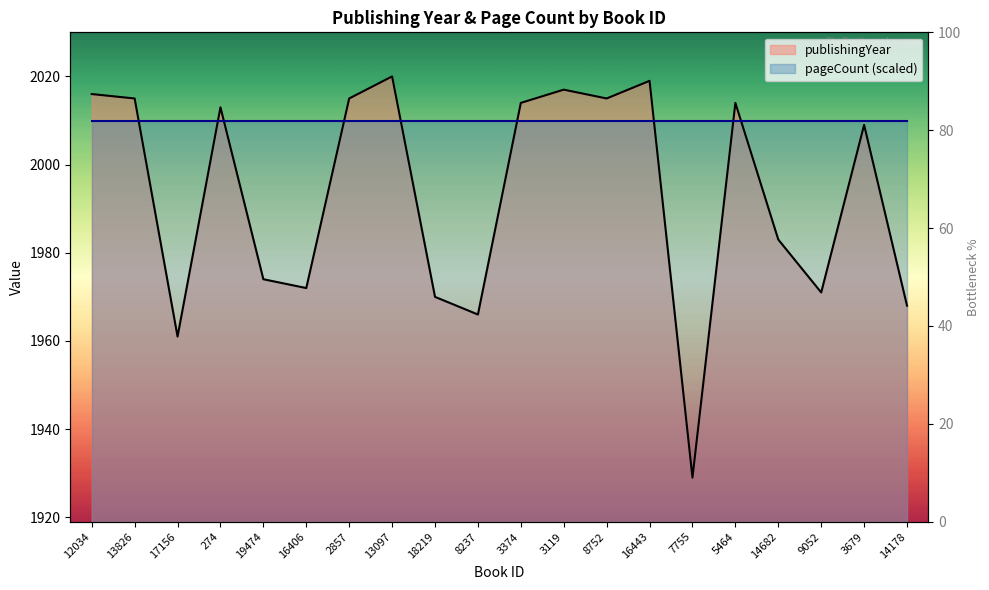

How many interior local peaks (higher than both neighbors) does the data have?

6